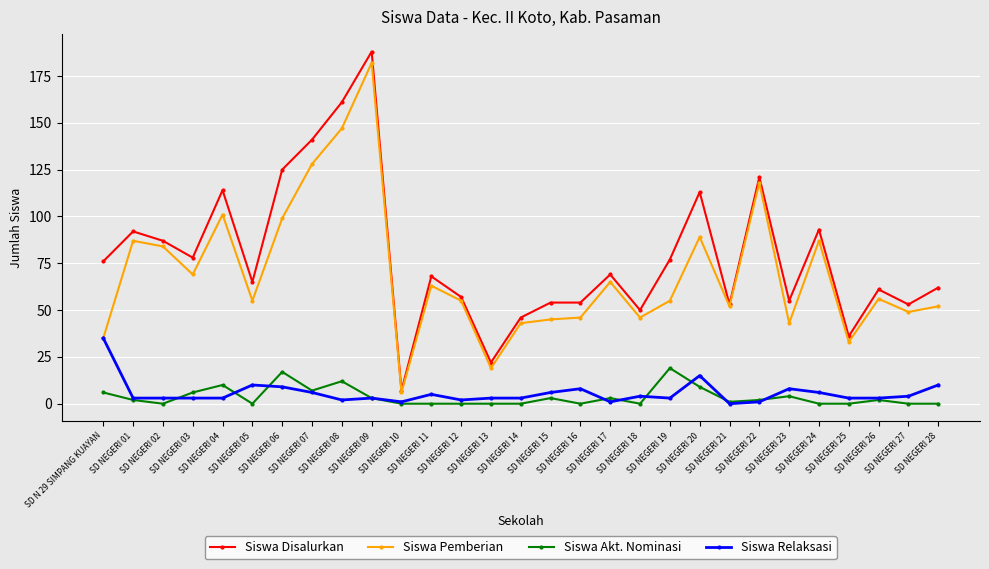

What are all the series names shown in the legend?

Siswa Disalurkan, Siswa Pemberian, Siswa Akt. Nominasi, Siswa Relaksasi